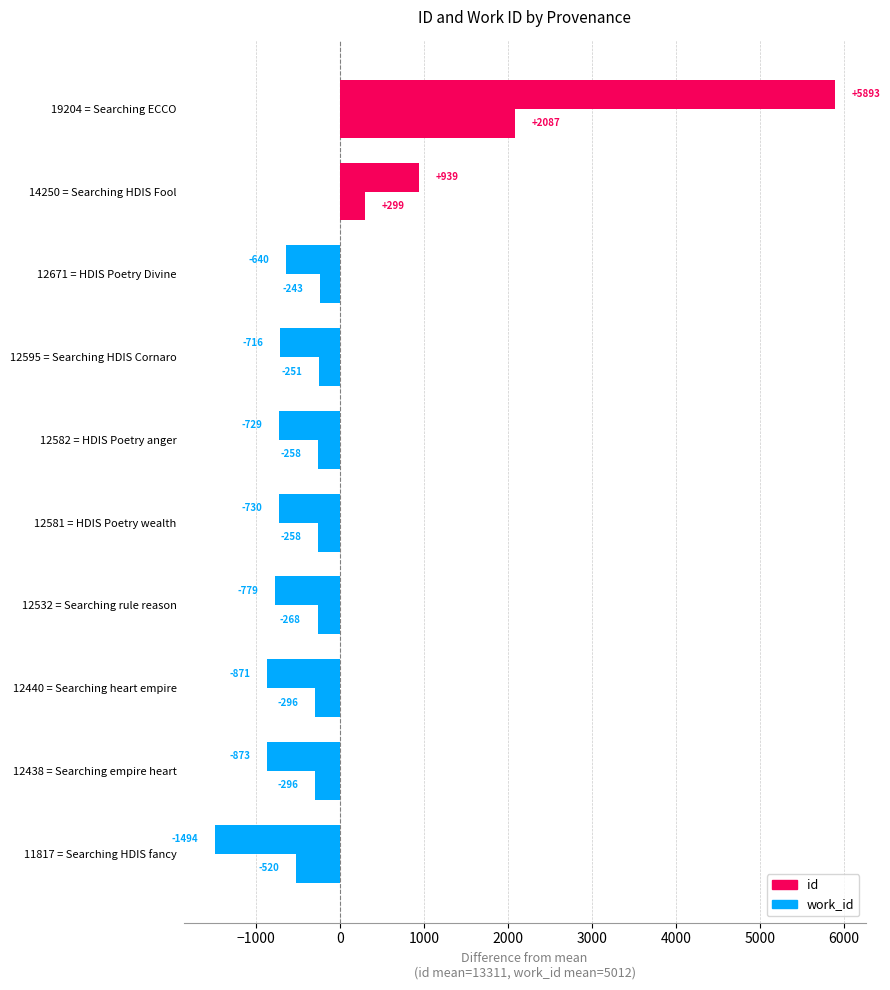

How many categories are shown in the chart?

10